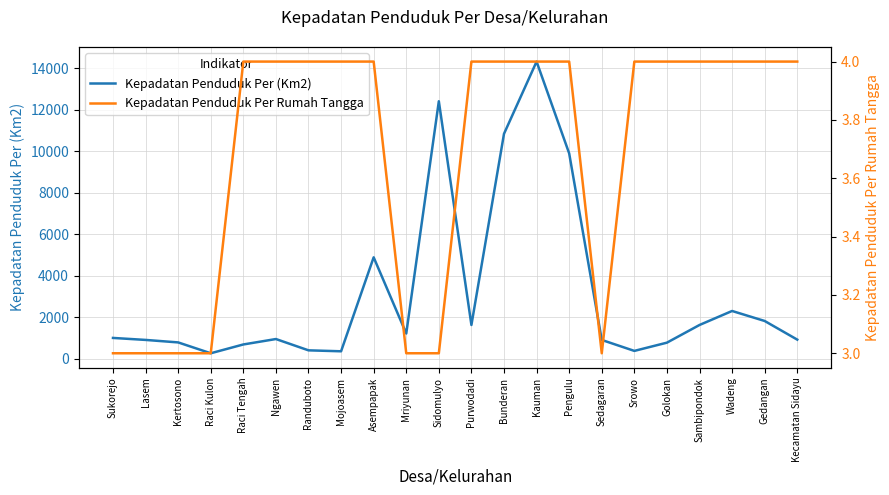

How many values in the Kepadatan Penduduk Per (Km2) series exceed 1006?

10